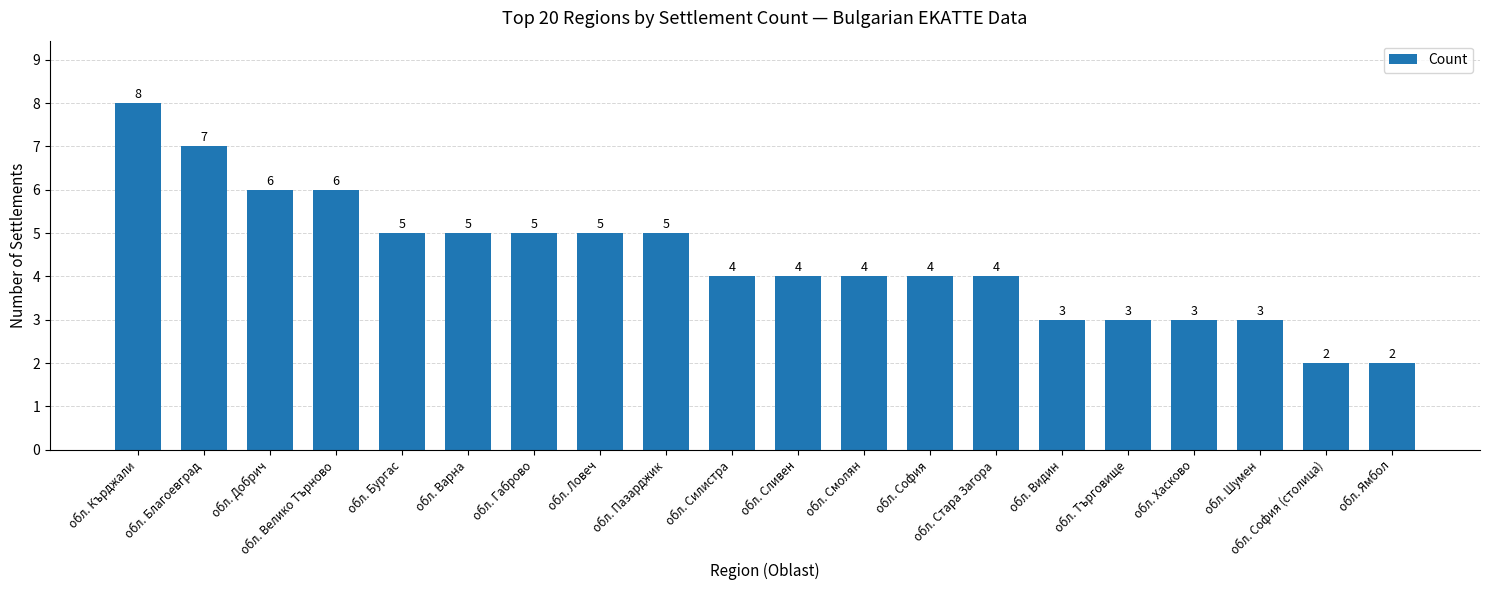

Which label corresponds to the largest value in the chart?

обл. Кърджали